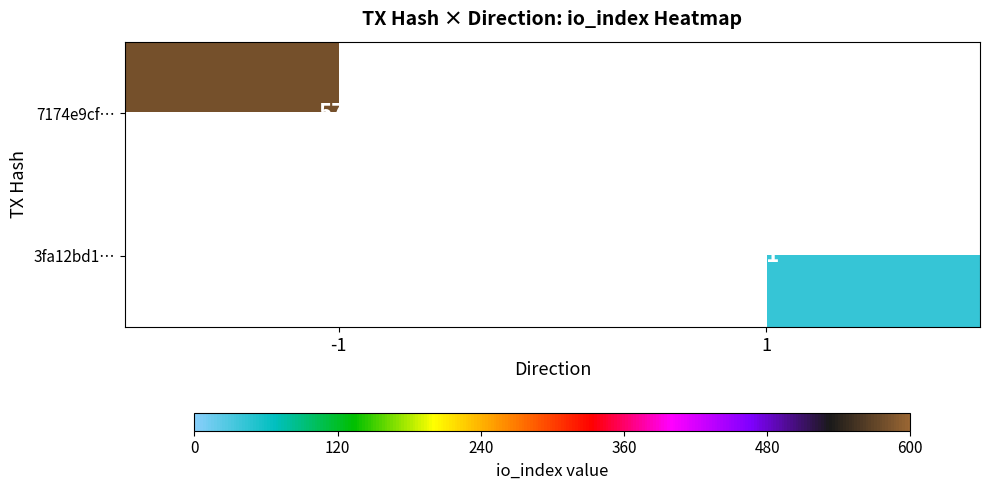

Which label corresponds to the largest value in the chart?

-1